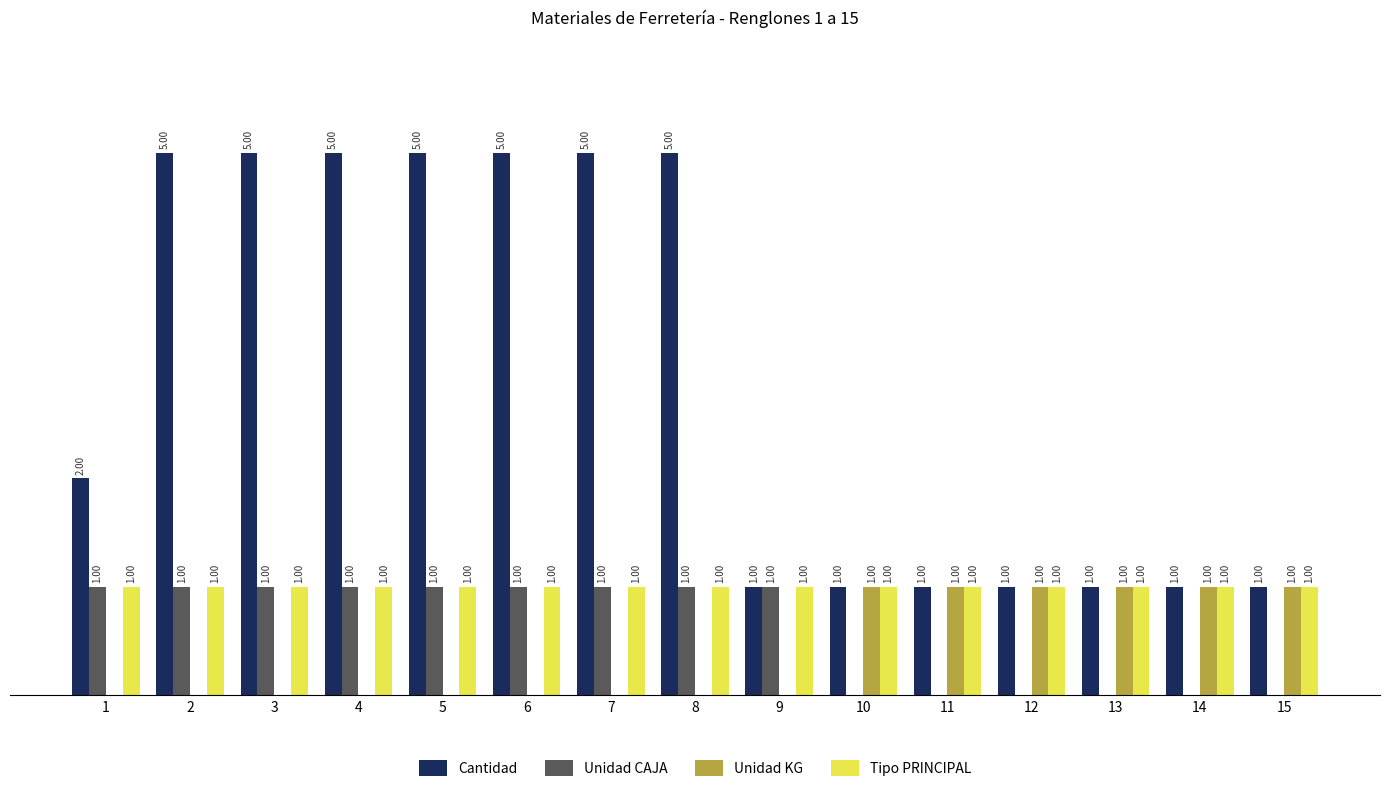

What are all the series names shown in the legend?

Cantidad, Unidad CAJA, Unidad KG, Tipo PRINCIPAL